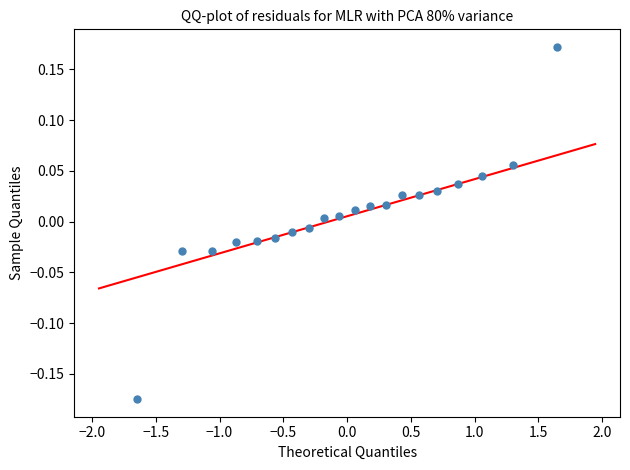

What is the range of Y values (max minus min)?

0.3